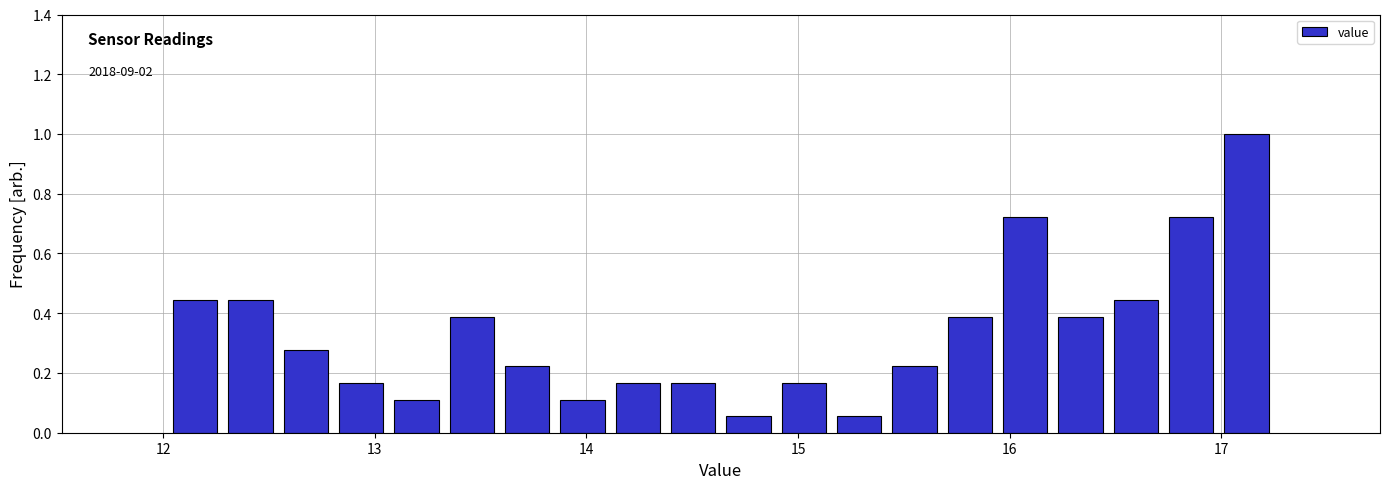

Read against the x-axis, roughly where is the centre of the tallest bar?

17.1